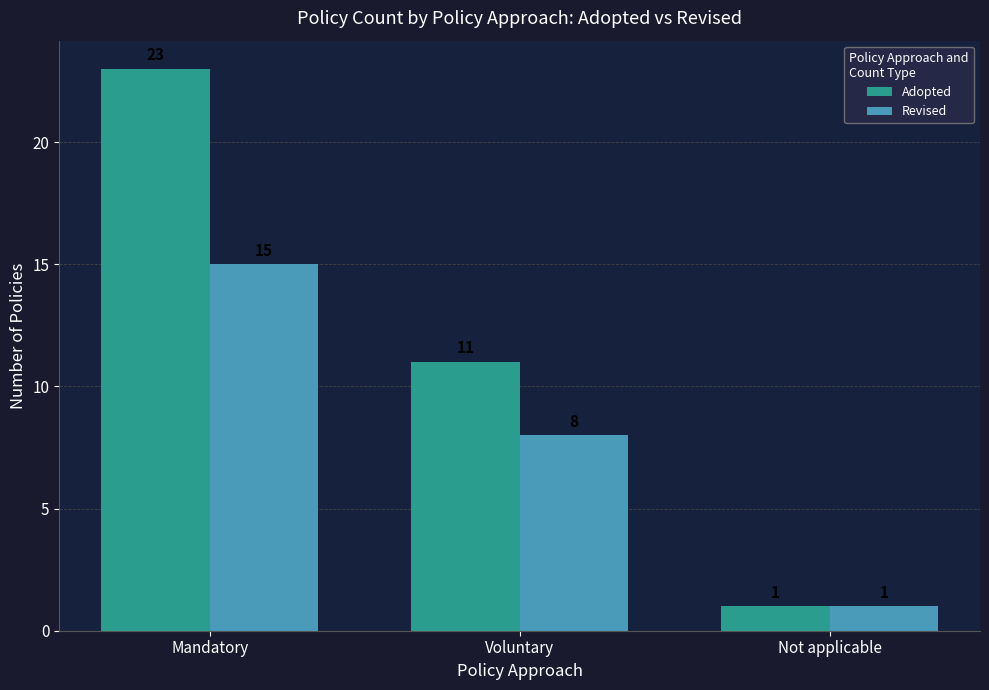

What is the value of the Revised bar at the 1st from the left?

15